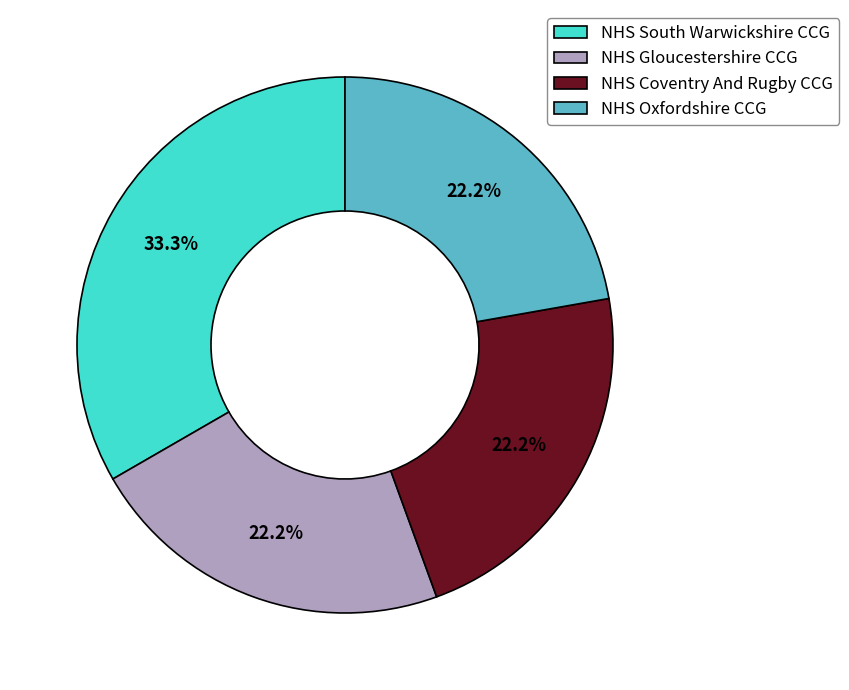

Approximately how many times larger is the value at NHS Gloucestershire CCG compared to NHS South Warwickshire CCG?

0.7